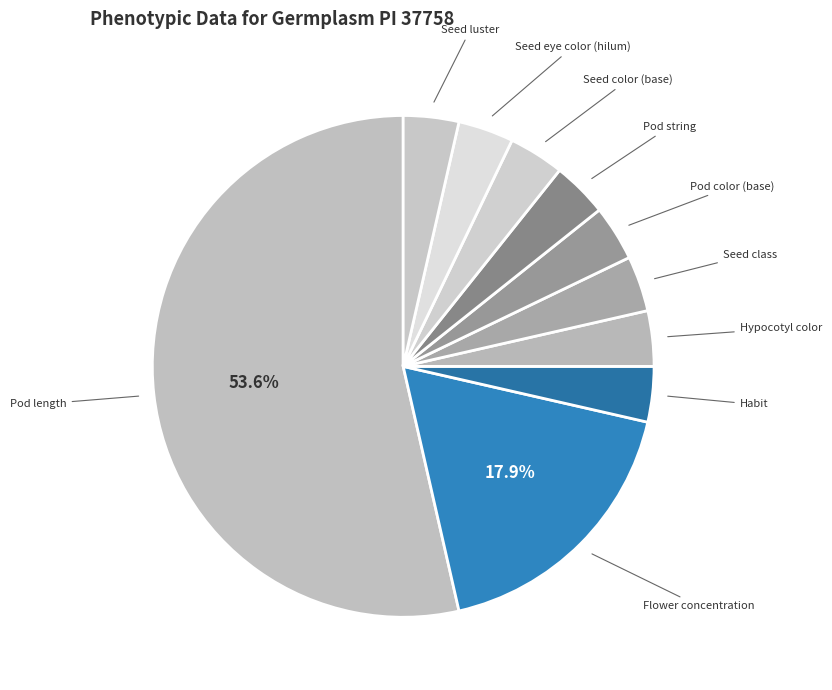

How many slices are in this pie chart?

10